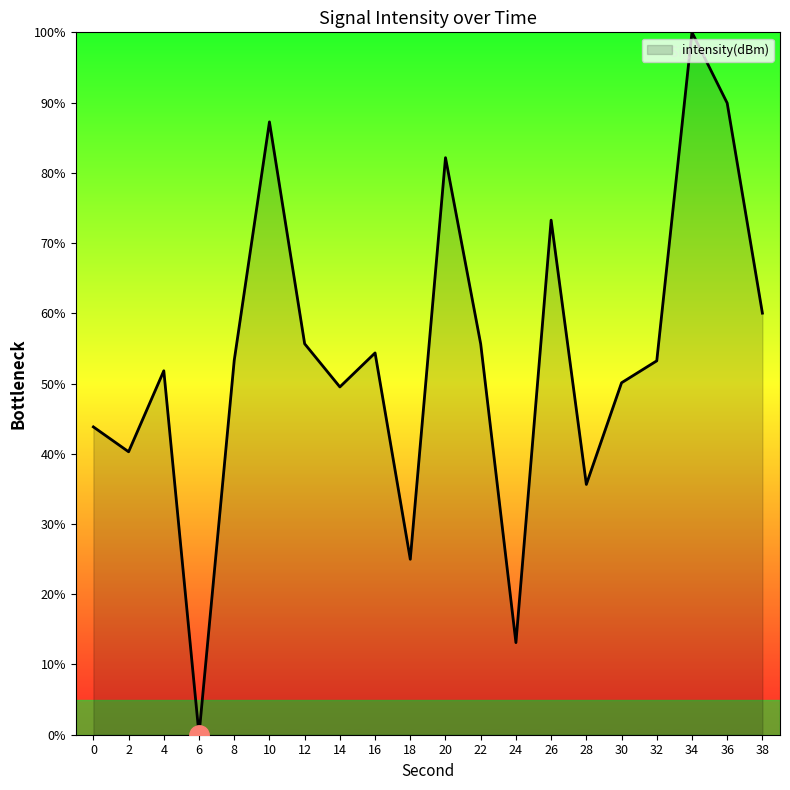

Does the chart display data point markers on the line(s)?

No